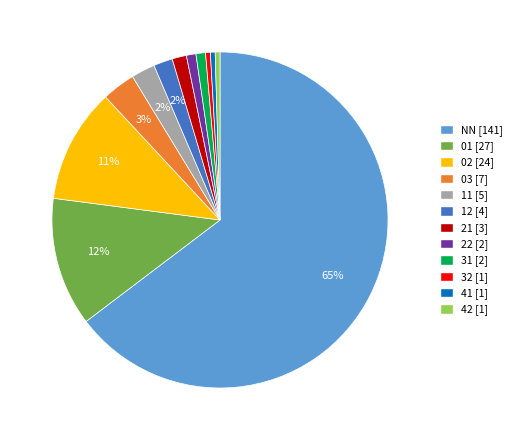

What is the majority slice?

NN